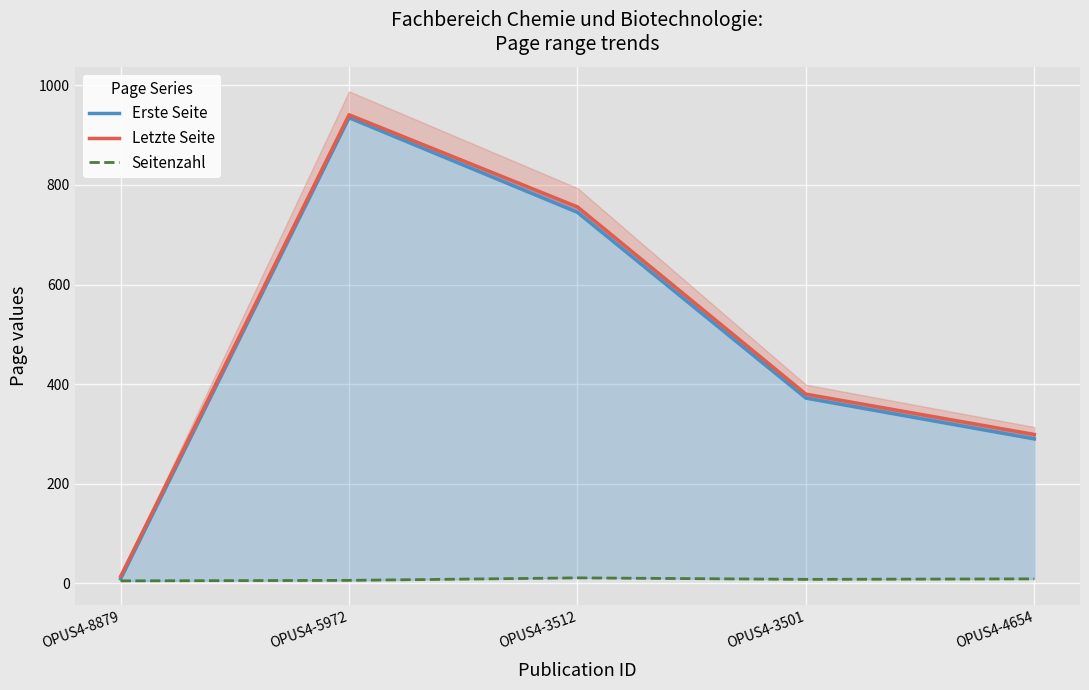

What is the spread (max minus min) of values at OPUS4-3501?

372